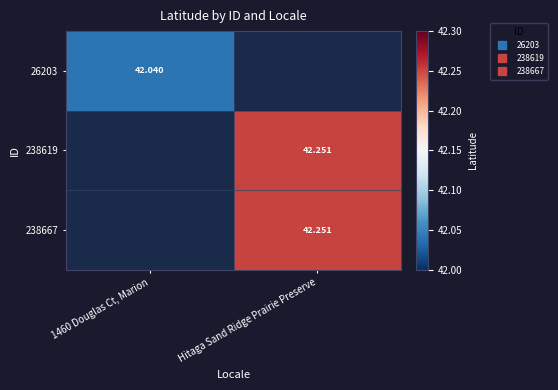

True or false: 26203 has a value of 9.8 at 1460 Douglas Ct, Marion.

False